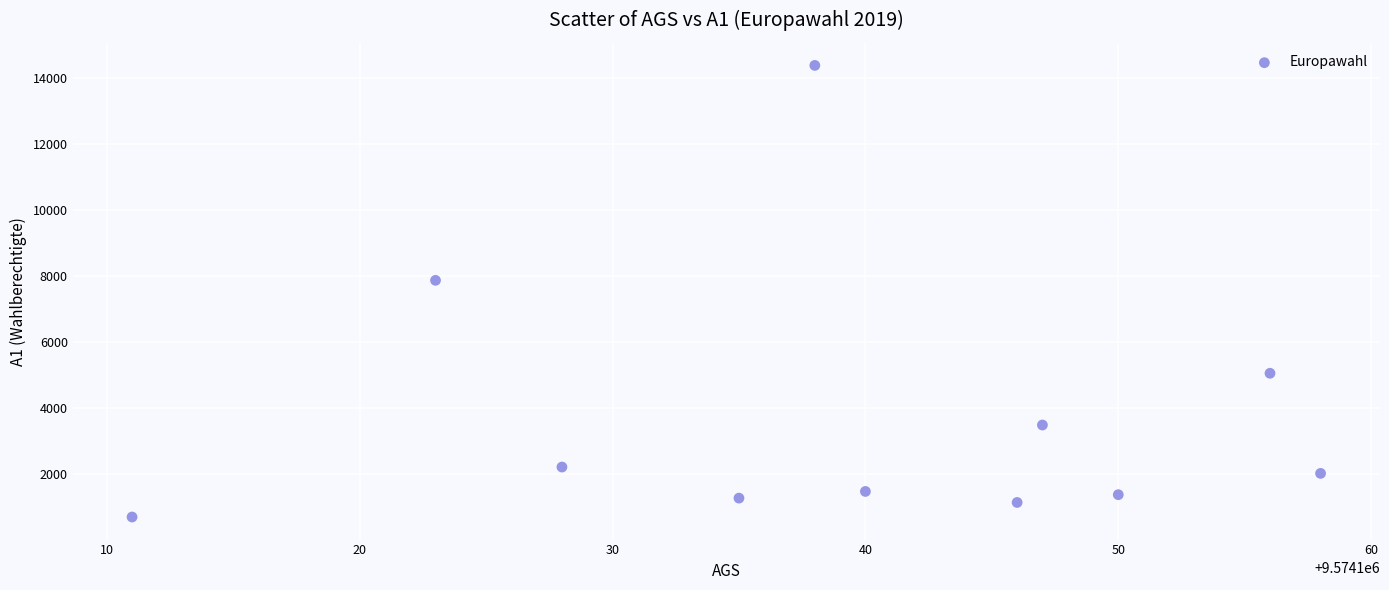

What Y value in the scatter plot is closest to 7540?

7869